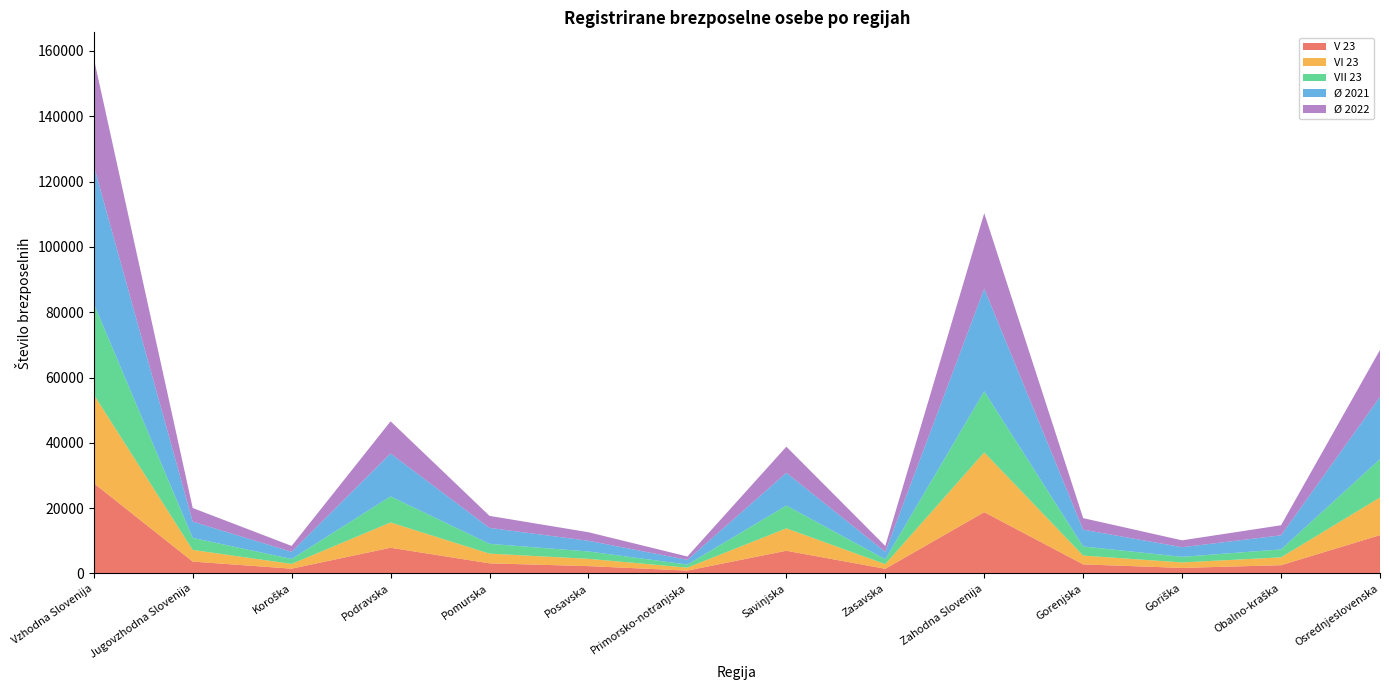

Reading left to right, what are all the values shown in this chart?

V 23: Vzhodna Slovenija=27657.0	Jugovzhodna Slovenija=3643.0	Koroška=1475.0	Podravska=7886.0	Pomurska=3107.0	Posavska=2256.0	Primorsko-notranjska=891.0	Savinjska=6964.0	Zasavska=1435.0	Zahodna Slovenija=18774.0	Gorenjska=2788.0	Goriška=1707.0	Obalno-kraška=2538.0	Osrednjeslovenska=11741.0
VI 23: Vzhodna Slovenija=27136.0	Jugovzhodna Slovenija=3575.0	Koroška=1450.0	Podravska=7734.0	Pomurska=2969.0	Posavska=2229.0	Primorsko-notranjska=899.0	Savinjska=6857.0	Zasavska=1423.0	Zahodna Slovenija=18304.0	Gorenjska=2697.0	Goriška=1674.0	Obalno-kraška=2402.0	Osrednjeslovenska=11531.0
VII 23: Vzhodna Slovenija=27866.0	Jugovzhodna Slovenija=3673.0	Koroška=1522.0	Podravska=7988.0	Pomurska=3008.0	Posavska=2256.0	Primorsko-notranjska=938.0	Savinjska=6982.0	Zasavska=1499.0	Zahodna Slovenija=18691.0	Gorenjska=2789.0	Goriška=1721.0	Obalno-kraška=2436.0	Osrednjeslovenska=11745.0
Ø 2021: Vzhodna Slovenija=42236.5	Jugovzhodna Slovenija=4983.1	Koroška=2192.8	Podravska=13146.6	Pomurska=4878.5	Posavska=3279.2	Primorsko-notranjska=1439.7	Savinjska=10032.8	Zasavska=2283.9	Zahodna Slovenija=31434.9	Gorenjska=5143.2	Goriška=2947.4	Obalno-kraška=4309.6	Osrednjeslovenska=19034.7
Ø 2022: Vzhodna Slovenija=32923.6	Jugovzhodna Slovenija=4175.1	Koroška=1799.6	Podravska=9846.0	Pomurska=3679.7	Posavska=2614.0	Primorsko-notranjska=1034.1	Savinjska=7996.9	Zasavska=1778.2	Zahodna Slovenija=23125.5	Gorenjska=3534.1	Goriška=2103.5	Obalno-kraška=3080.1	Osrednjeslovenska=14407.8